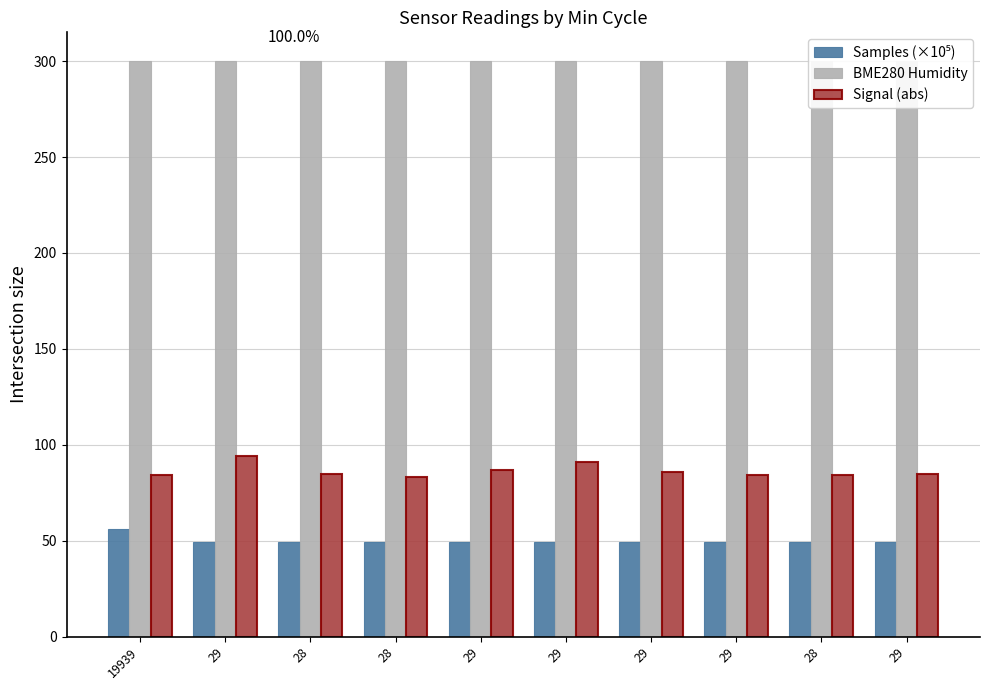

The Signal (abs) series shows 29.5 at 28. True or false?

False